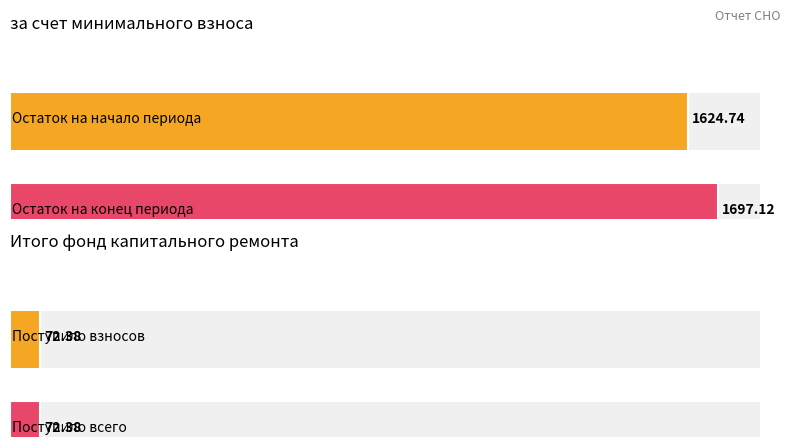

How many distinct data groups are displayed?

2